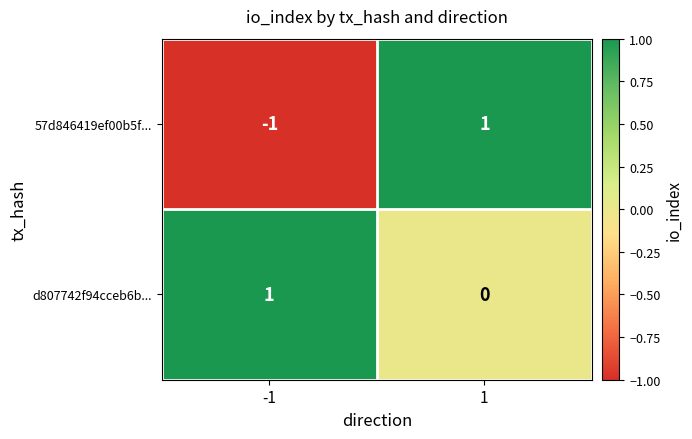

Reading left to right, transcribe all the data shown in this chart.

57d846419ef00b5f...: -1=-1	1=1
d807742f94cceb6b...: -1=1	1=0